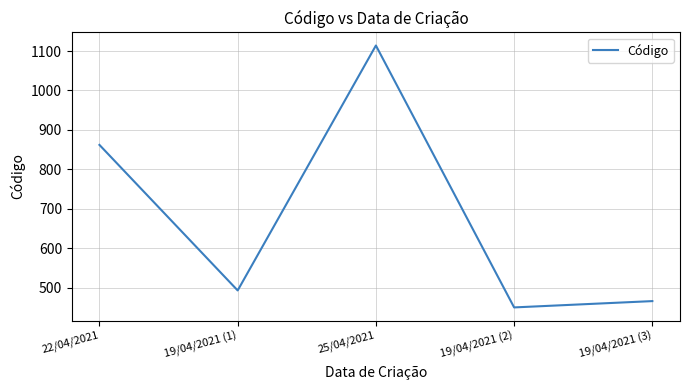

How many values are below 493?

2